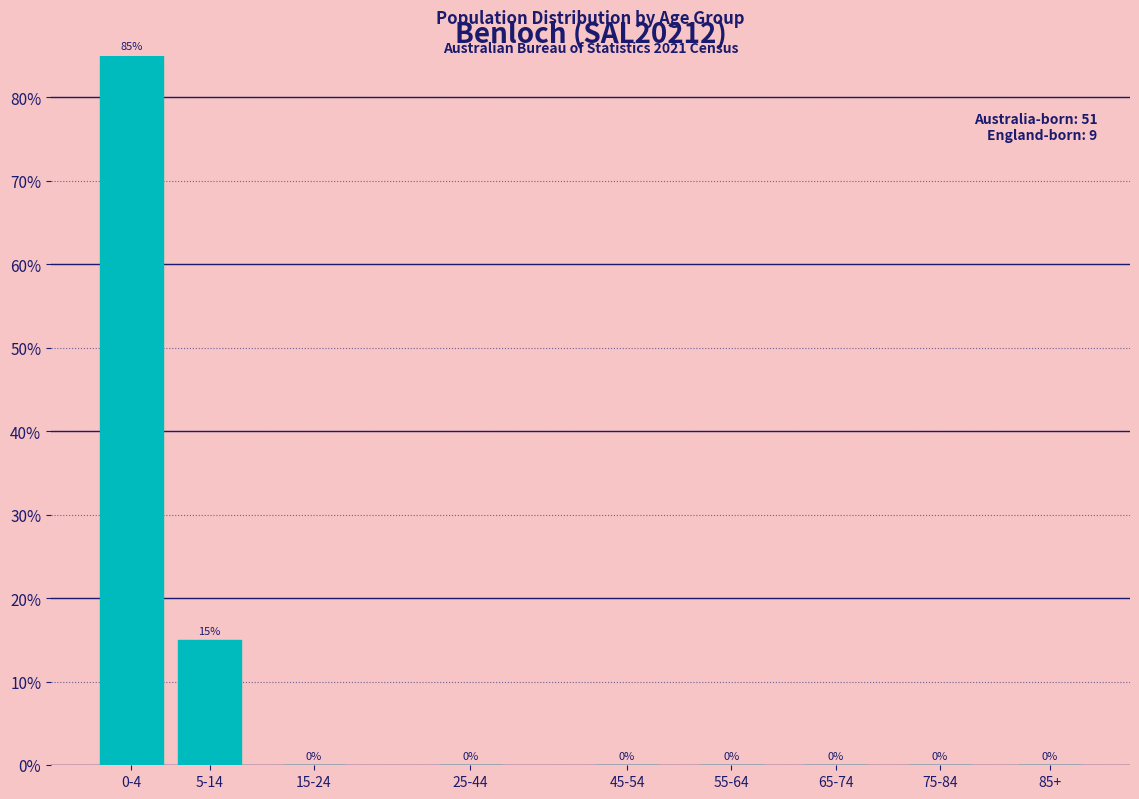

Reading right to left, transcribe all the data shown in this chart.

85+=0	75-84=0	65-74=0	55-64=0	45-54=0	25-44=0	15-24=0	5-14=15	0-4=85